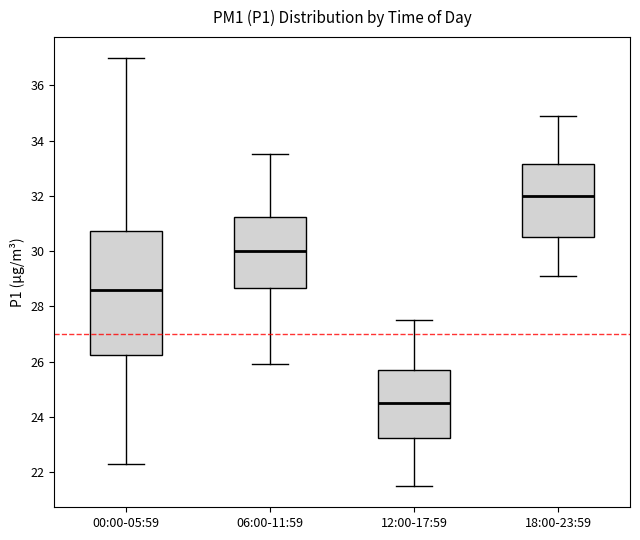

Reading left to right, read every box against the y-axis: the position of its median line, the range the box covers, and the ends of its whiskers. The values are not printed on the chart, so give them approximately, as read against the axis.

00:00-05:59: median 28.6, box 26.2 to 30.8, whiskers 22.4 to 37.0
06:00-11:59: median 30.0, box 28.6 to 31.2, whiskers 26.0 to 33.6
12:00-17:59: median 24.6, box 23.2 to 25.8, whiskers 21.6 to 27.6
18:00-23:59: median 32.0, box 30.6 to 33.2, whiskers 29.2 to 35.0